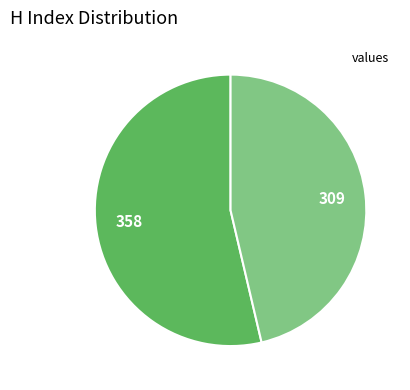

Is there a majority slice in this chart?

Yes